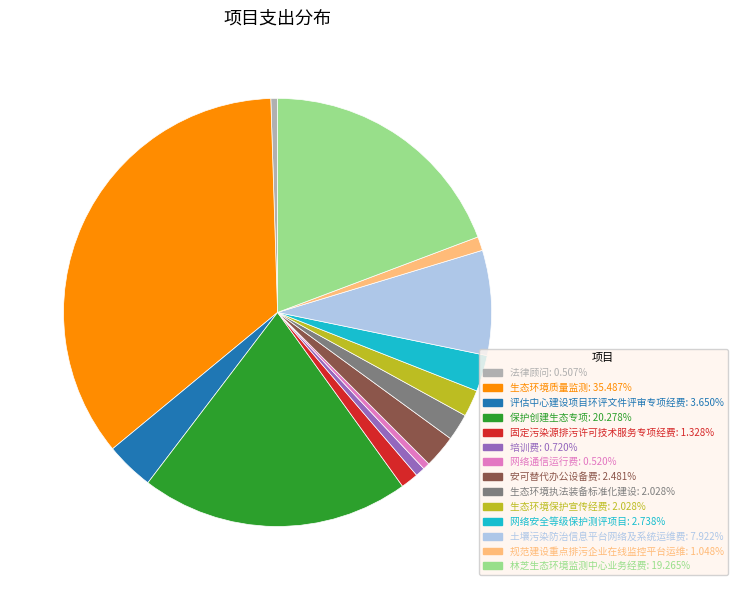

Which category has the biggest portion of the pie?

生态环境质量监测